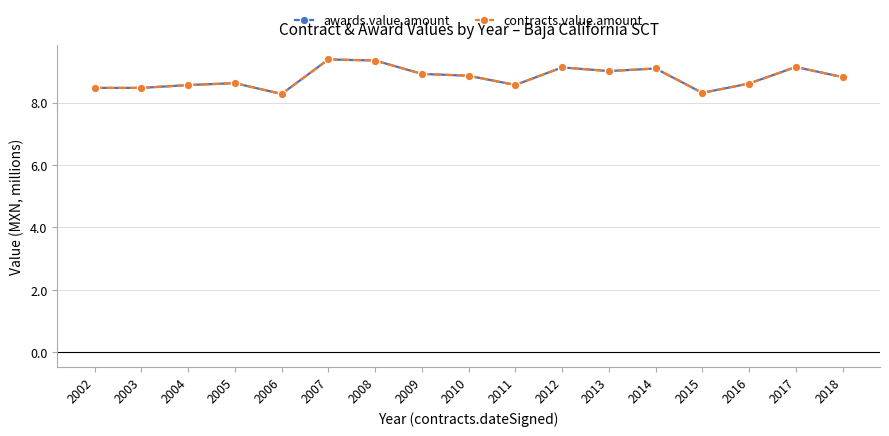

Does the chart have visible grid lines?

Yes